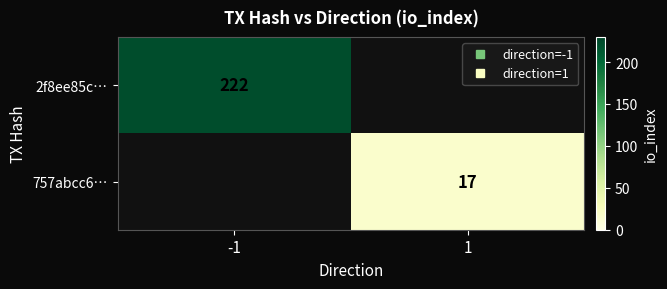

The 2f8ee85c… series shows 222.0 at -1. True or false?

True